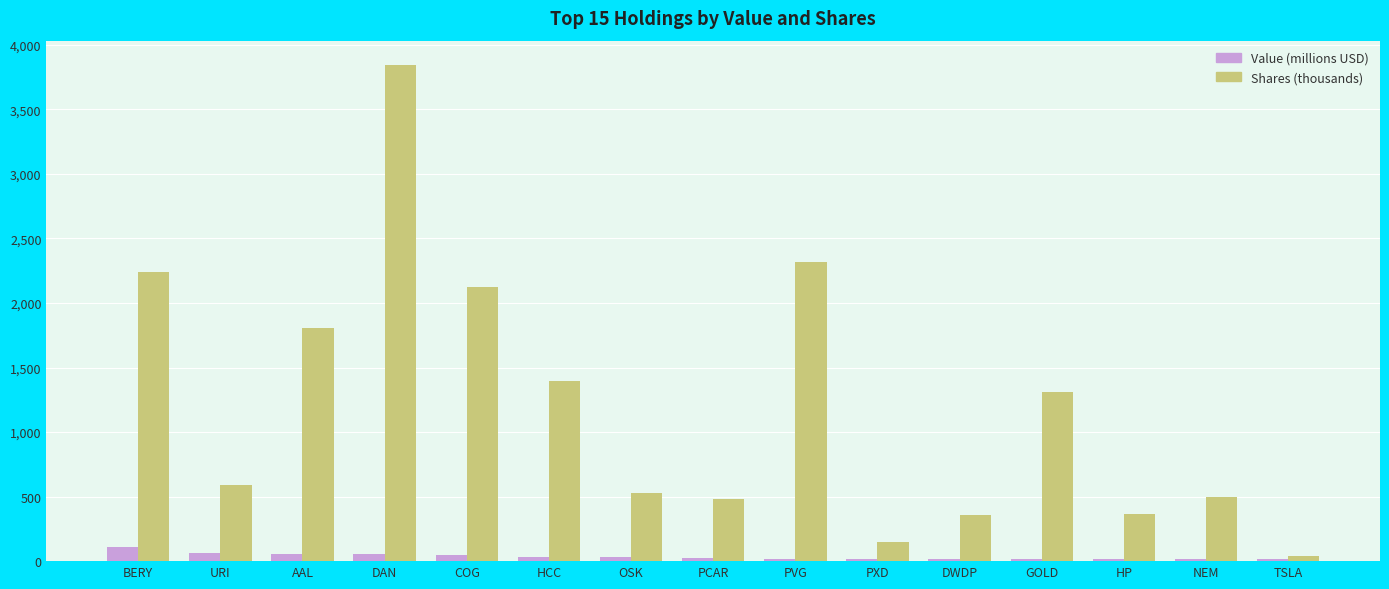

Is it true that Shares (thousands) equals 483.8 at PCAR?

True